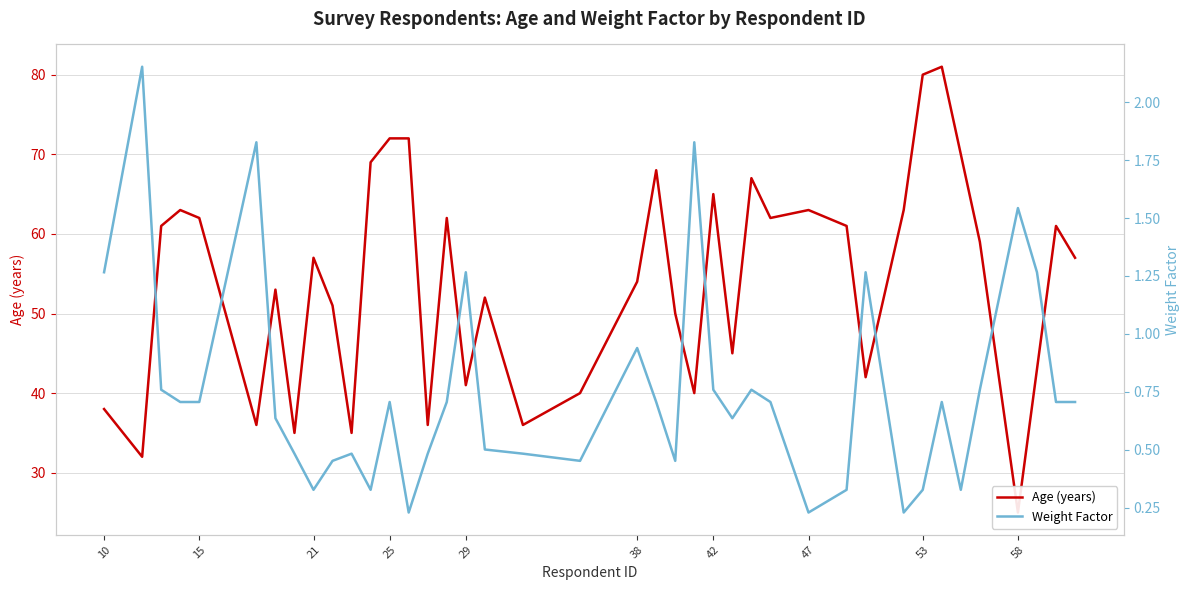

In Age (years), how many points are higher than both neighbors (excluding endpoints)?

11